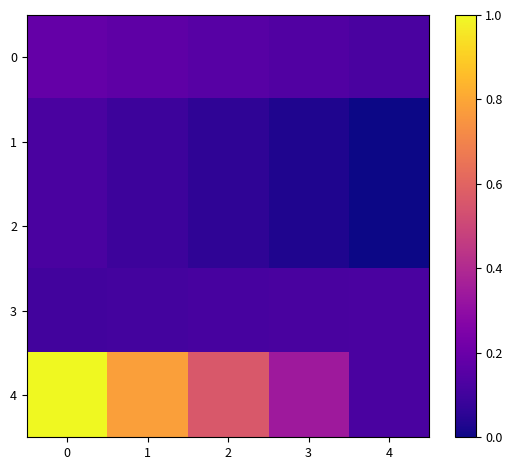

Reading left to right, extract all data points from this chart.

0: 0=0.2	1=0.2	2=0.2	3=0.1	4=0.1
1: 0=0.1	1=0.1	2=0.1	3=0.0	4=0.0
2: 0=0.1	1=0.1	2=0.1	3=0.0	4=0.0
3: 0=0.1	1=0.1	2=0.1	3=0.1	4=0.1
4: 0=1.0	1=0.8	2=0.6	3=0.3	4=0.1